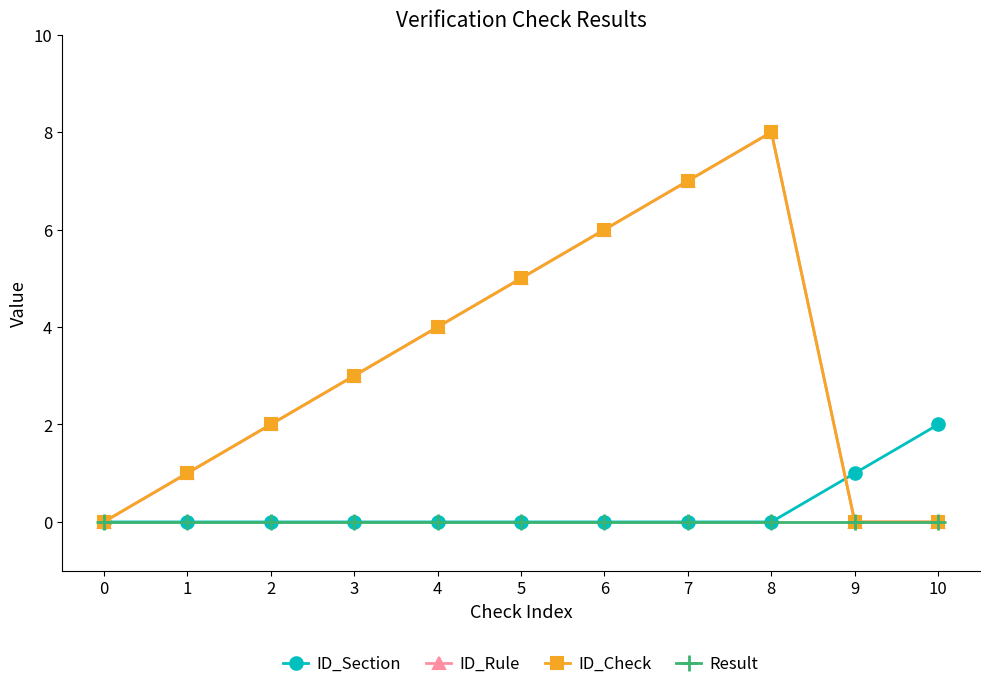

Is this an area chart (filled region under the line)?

No